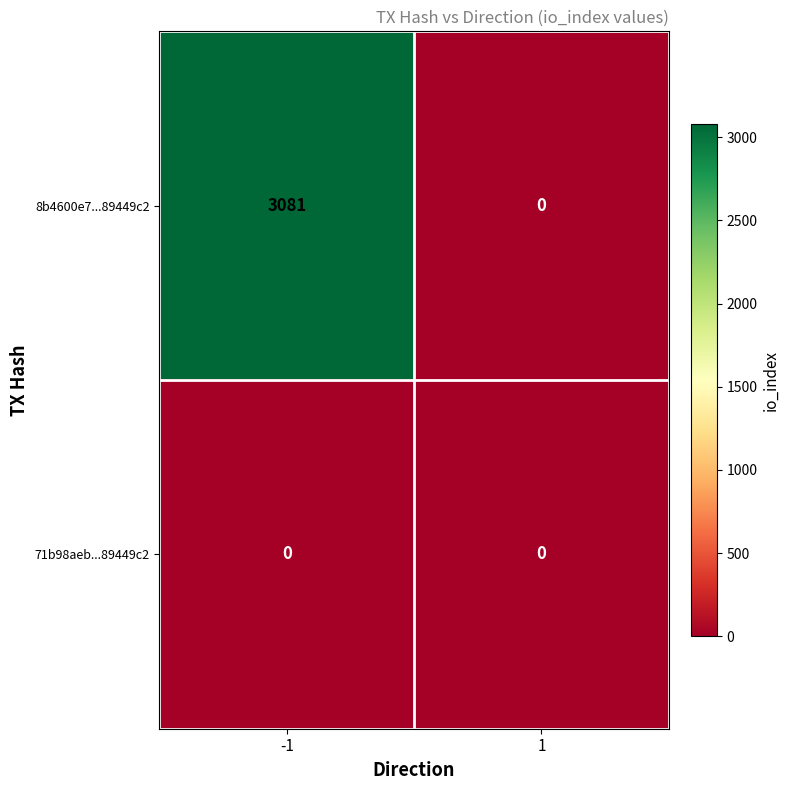

What is the greatest value displayed?

3081